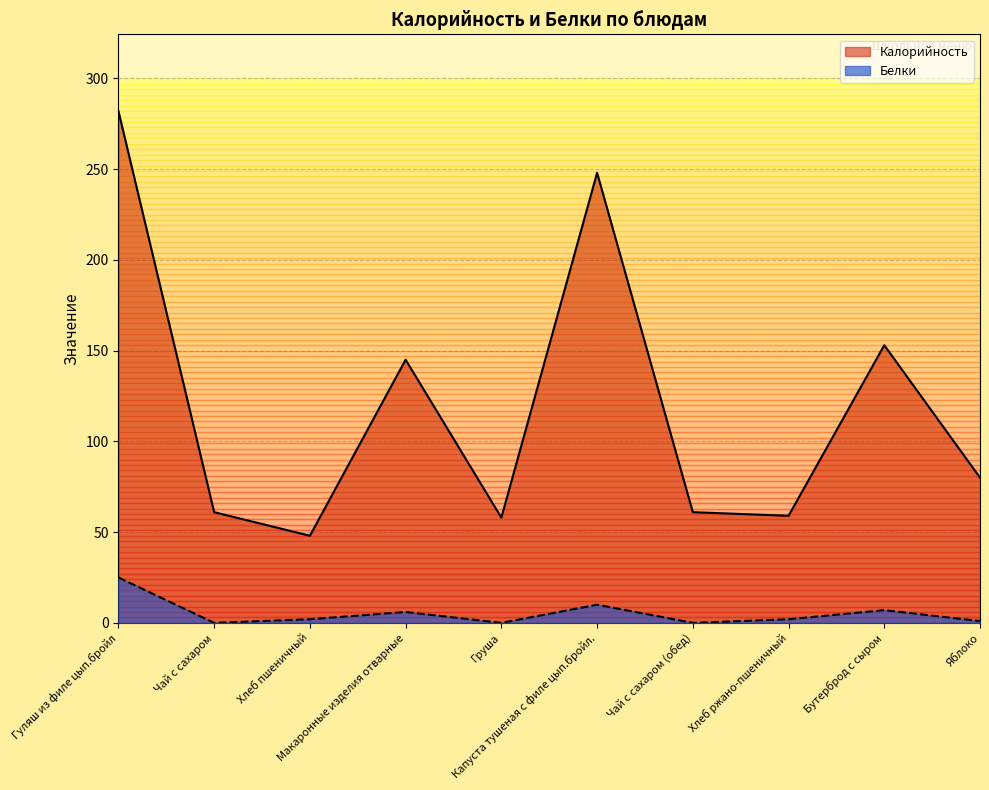

How many interior local peaks does the Белки series have?

3